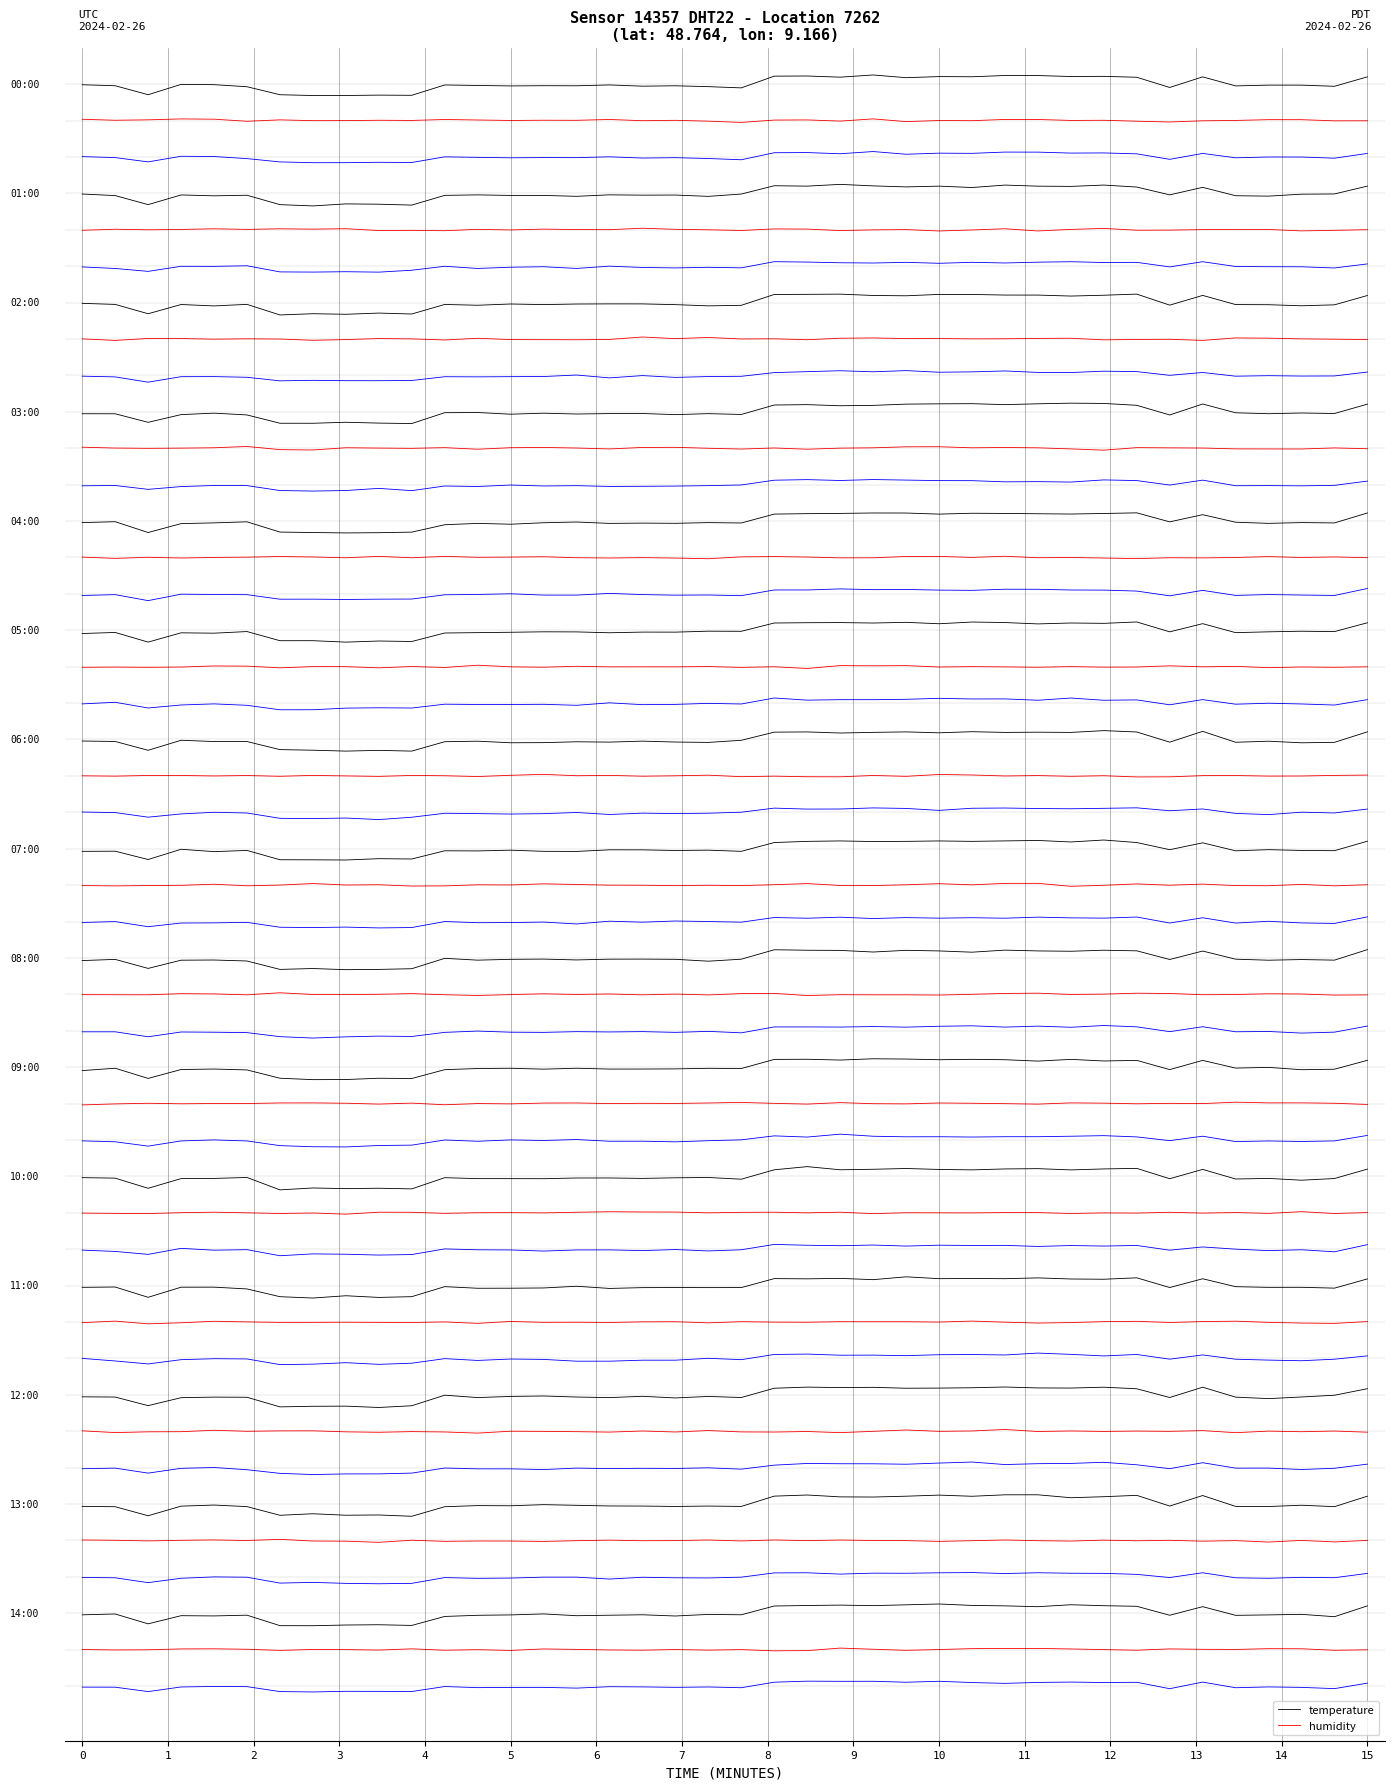

The temperature series shows 0.4 at 39. True or false?

True